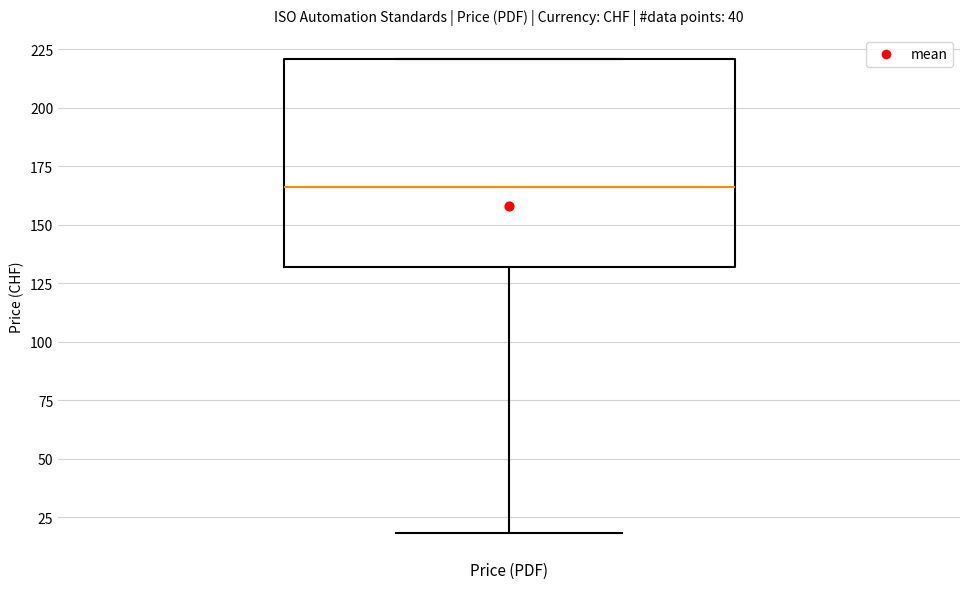

Where does the median line of the box for Price (PDF) sit on the y-axis? The values are not printed on the chart, so give them approximately, as read against the axis.

165